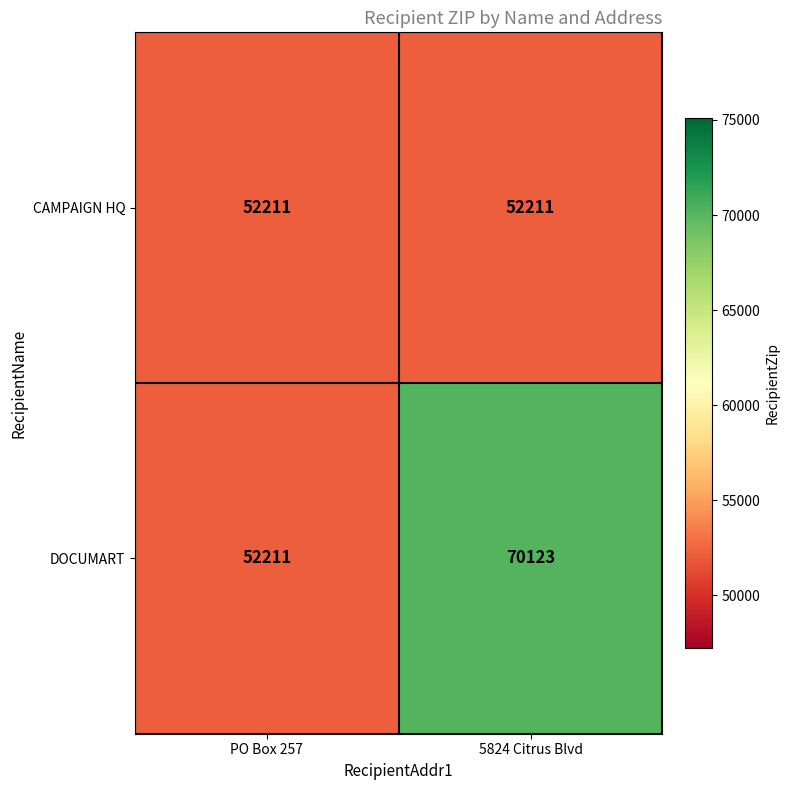

List the series in order of their overall mean, highest first.

DOCUMART, CAMPAIGN HQ